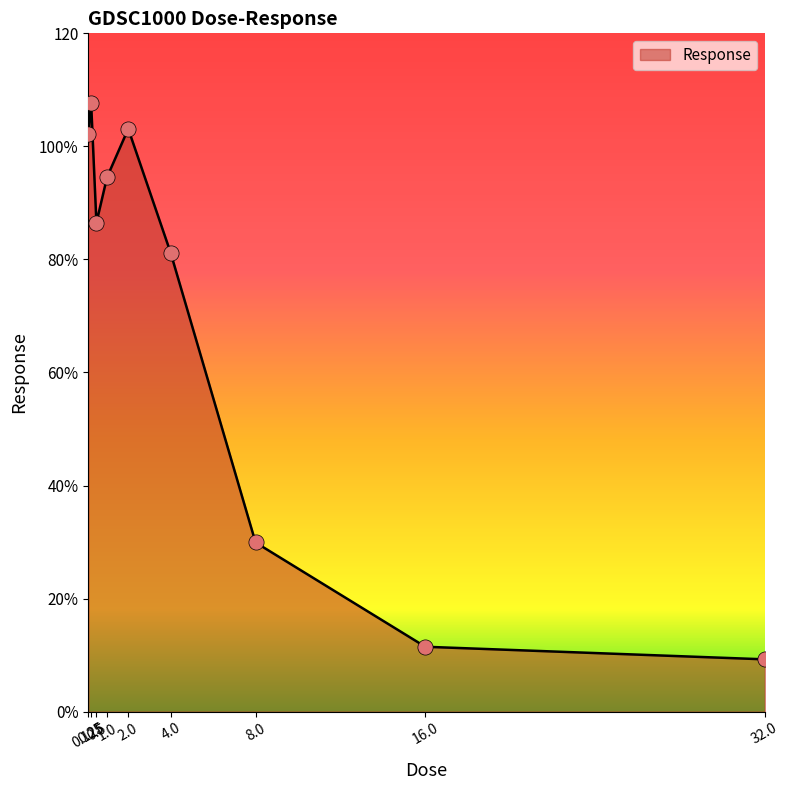

What is the change in value from 1.0 to 8.0?

-64.6